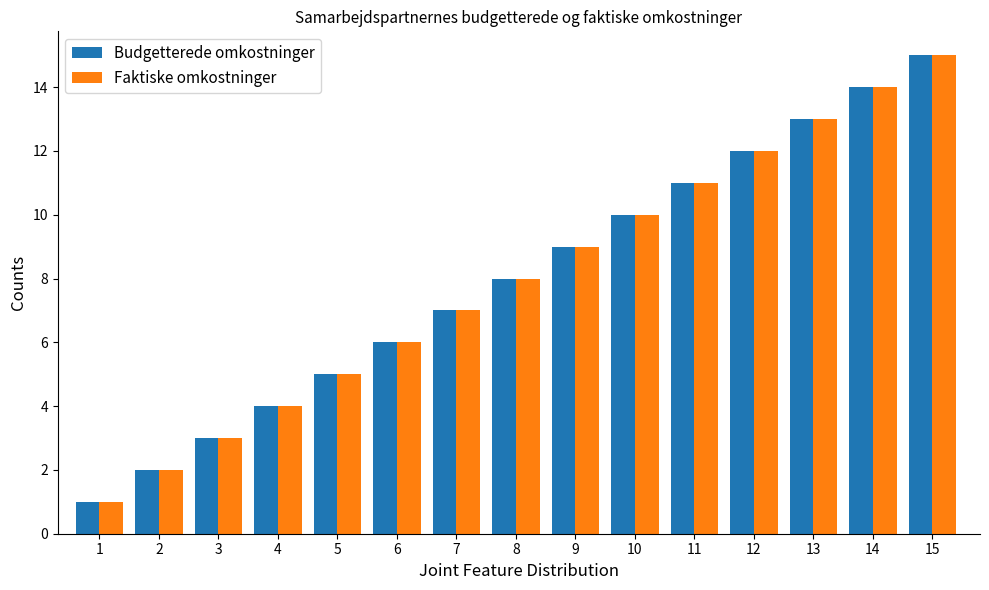

Which category has the lowest value across all series?

1